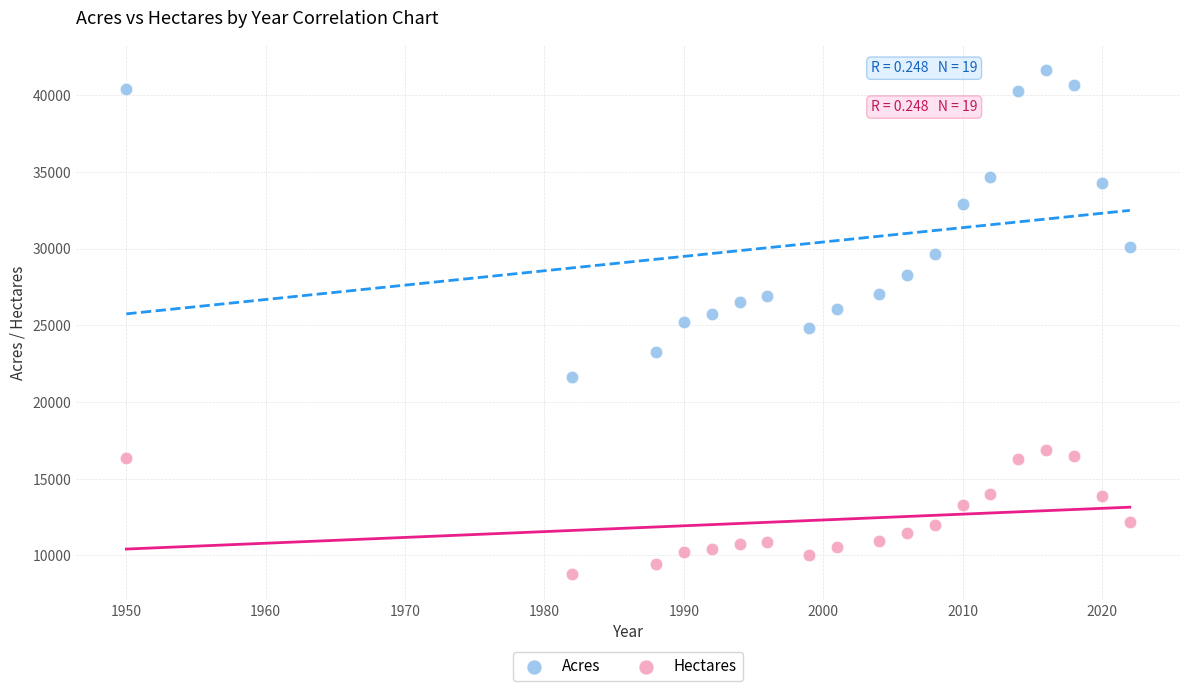

Across all data points, what is the range of X values (max minus min)?

72.0